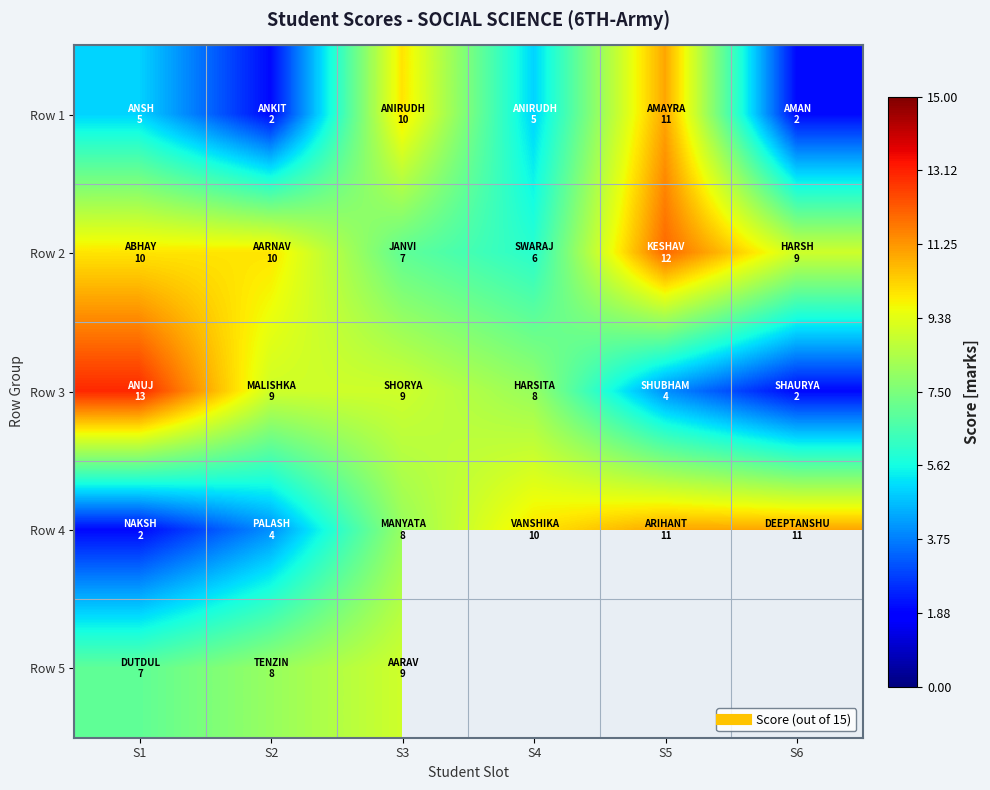

What value does the Row 4 series have at S1?

2.0